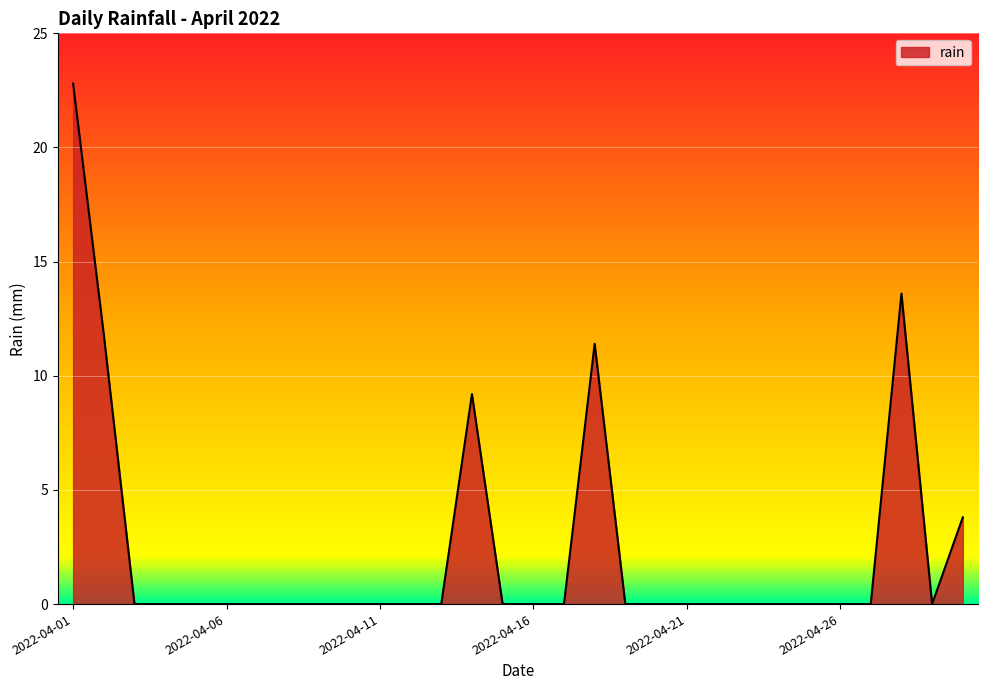

Reading left to right, transcribe all the data shown in this chart.

22.8	11.8	0.0	0.0	0.0	0.0	0.0	0.0	0.0	0.0	0.0	0.0	0.0	9.2	0.0	0.0	0.0	11.4	0.0	0.0	0.0	0.0	0.0	0.0	0.0	0.0	0.0	13.6	0.0	3.8